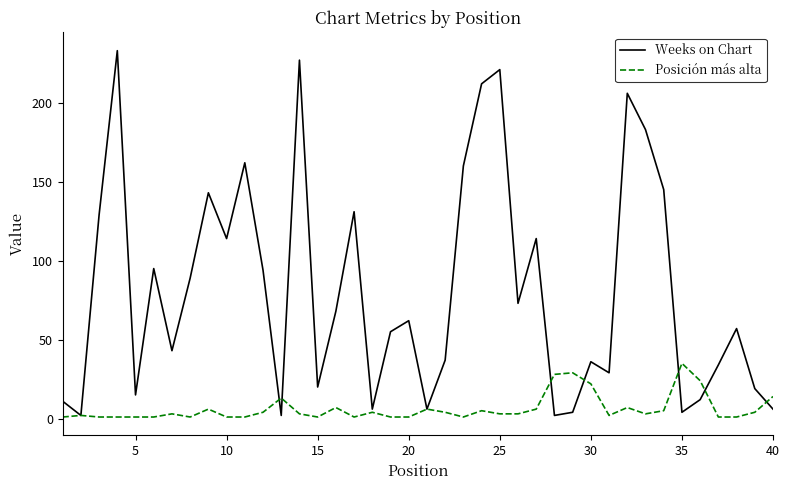

What are all the series names shown in the legend?

Weeks on Chart, Posición más alta